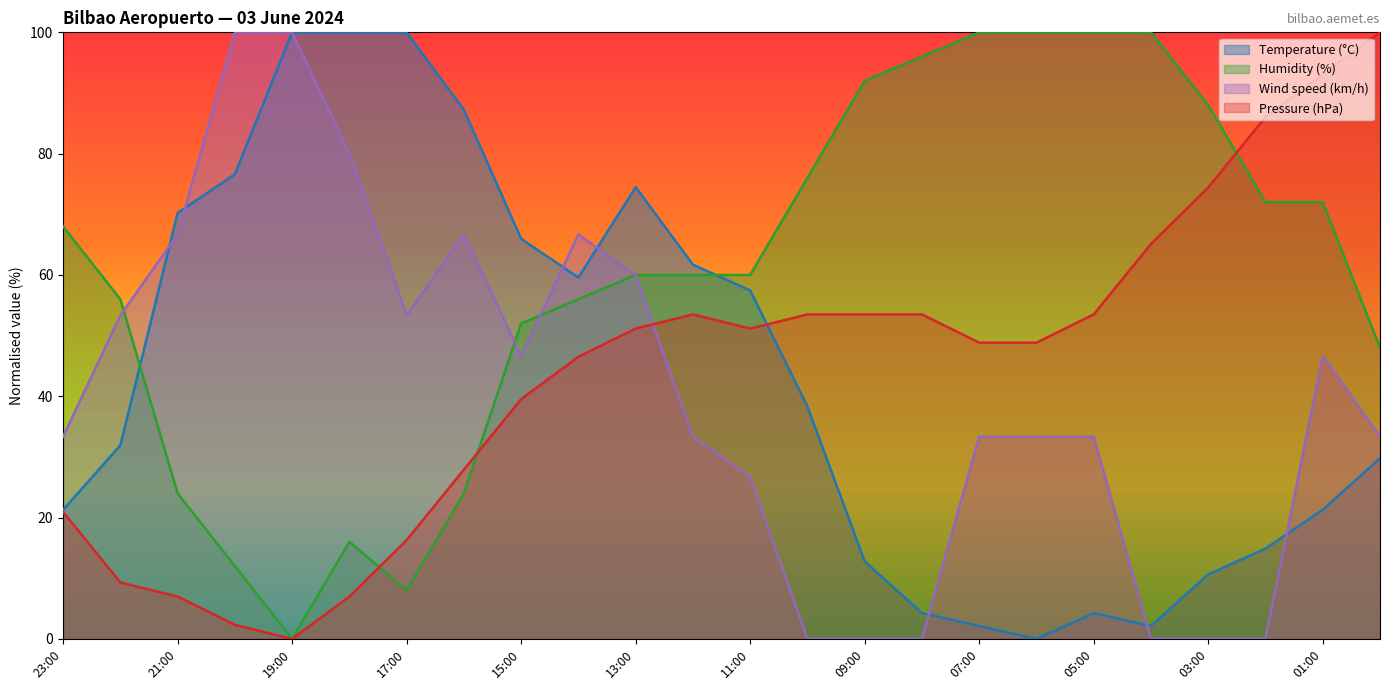

At which category is the sum across all series the highest?

13:00